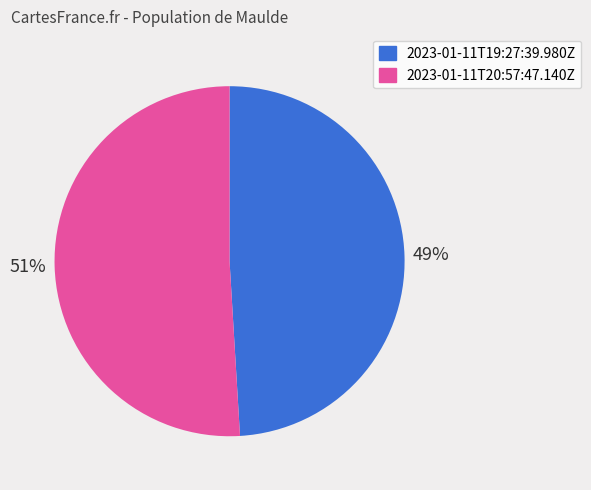

Between 2023-01-11T19:27:39.980Z and 2023-01-11T20:57:47.140Z, which is larger?

2023-01-11T20:57:47.140Z